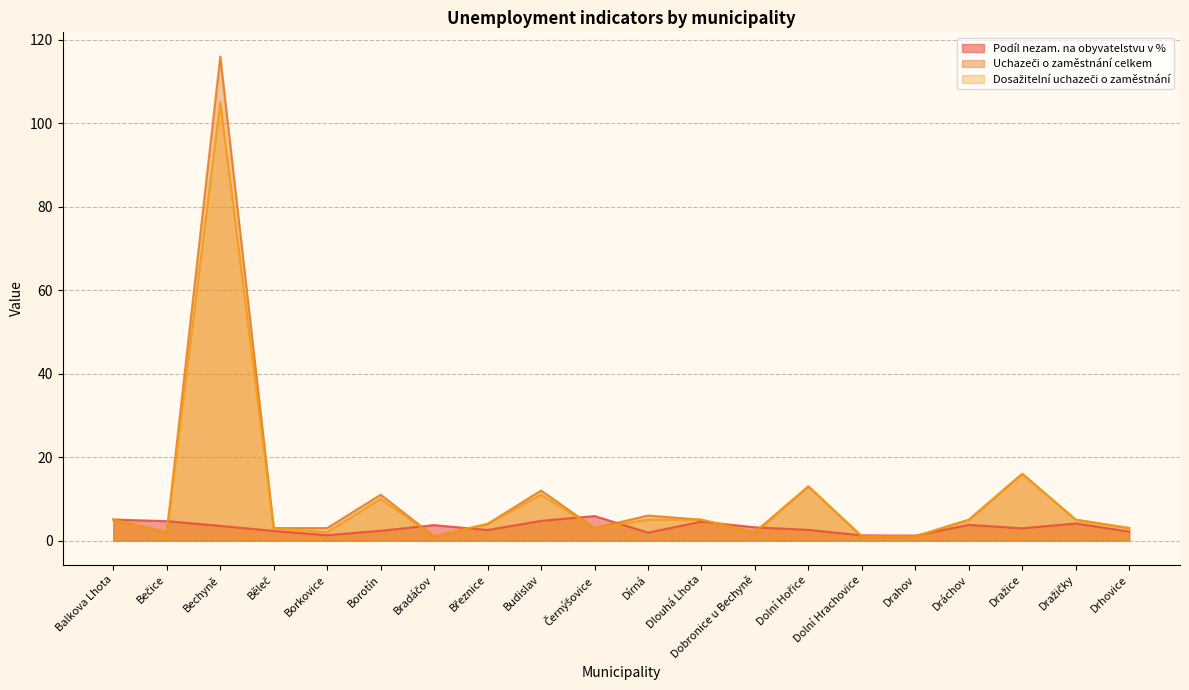

What is the sum of all Podíl nezam. na obyvatelstvu v % values?

63.6